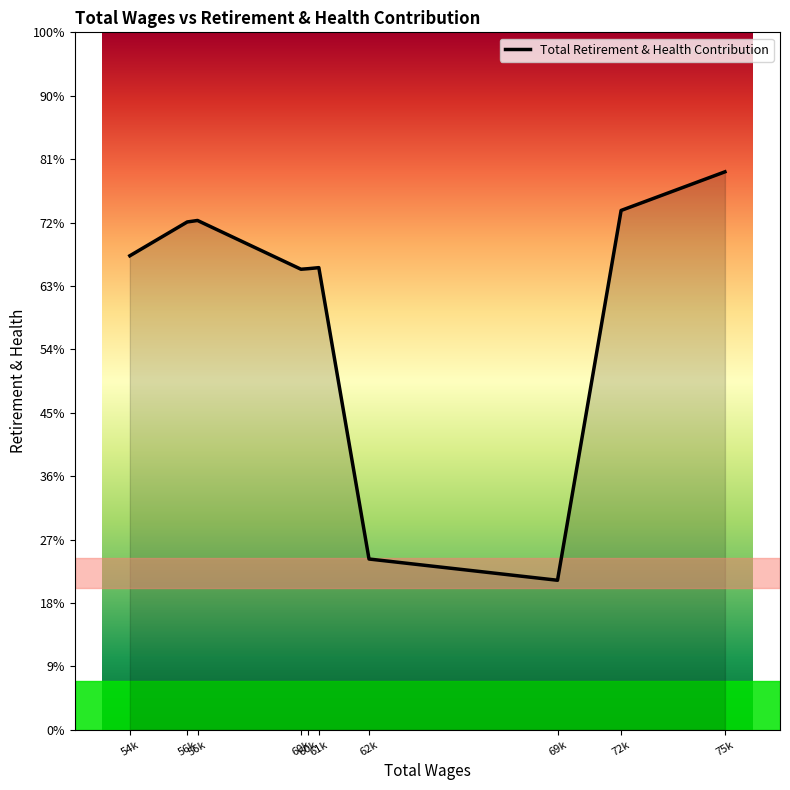

Does the chart display data point markers on the line(s)?

No